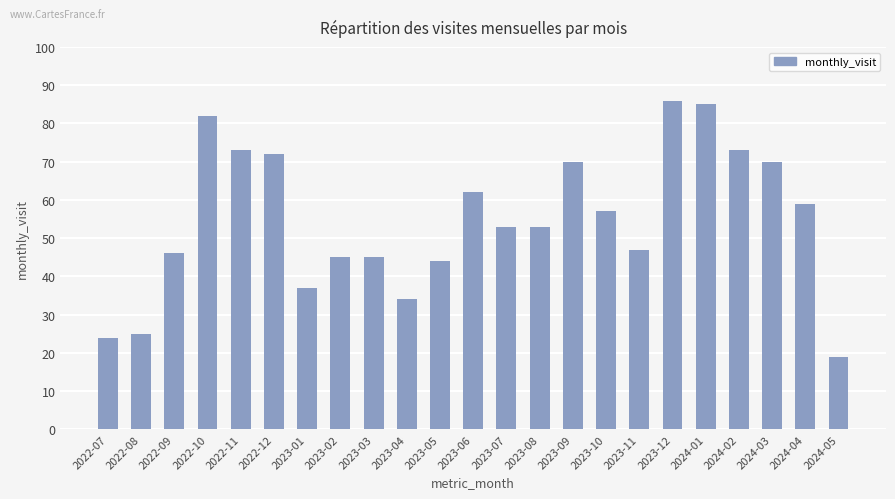

Count the number of categories in the chart.

23